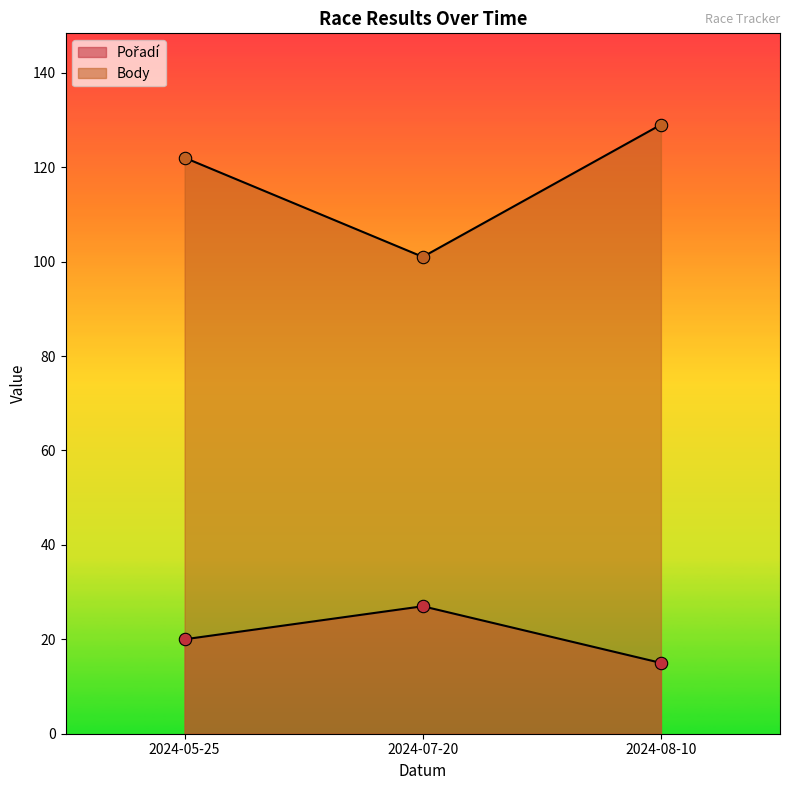

What are all the series names shown in the legend?

Pořadí, Body